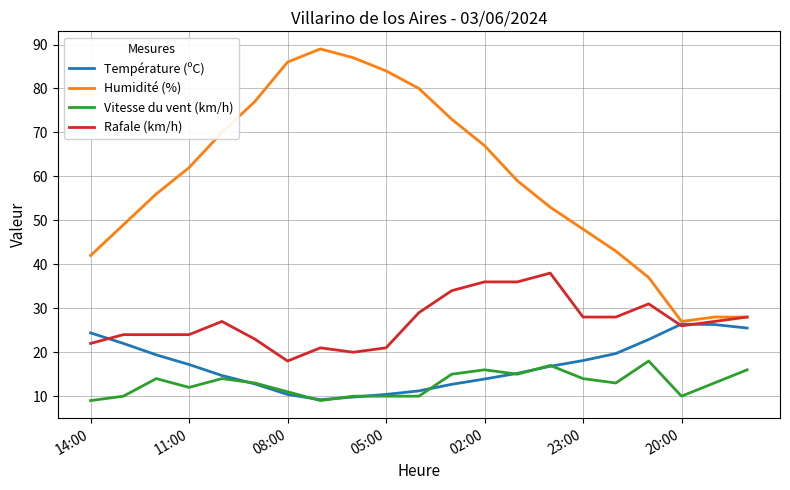

True or false: Vitesse du vent (km/h) and Rafale (km/h) intersect in this chart.

False